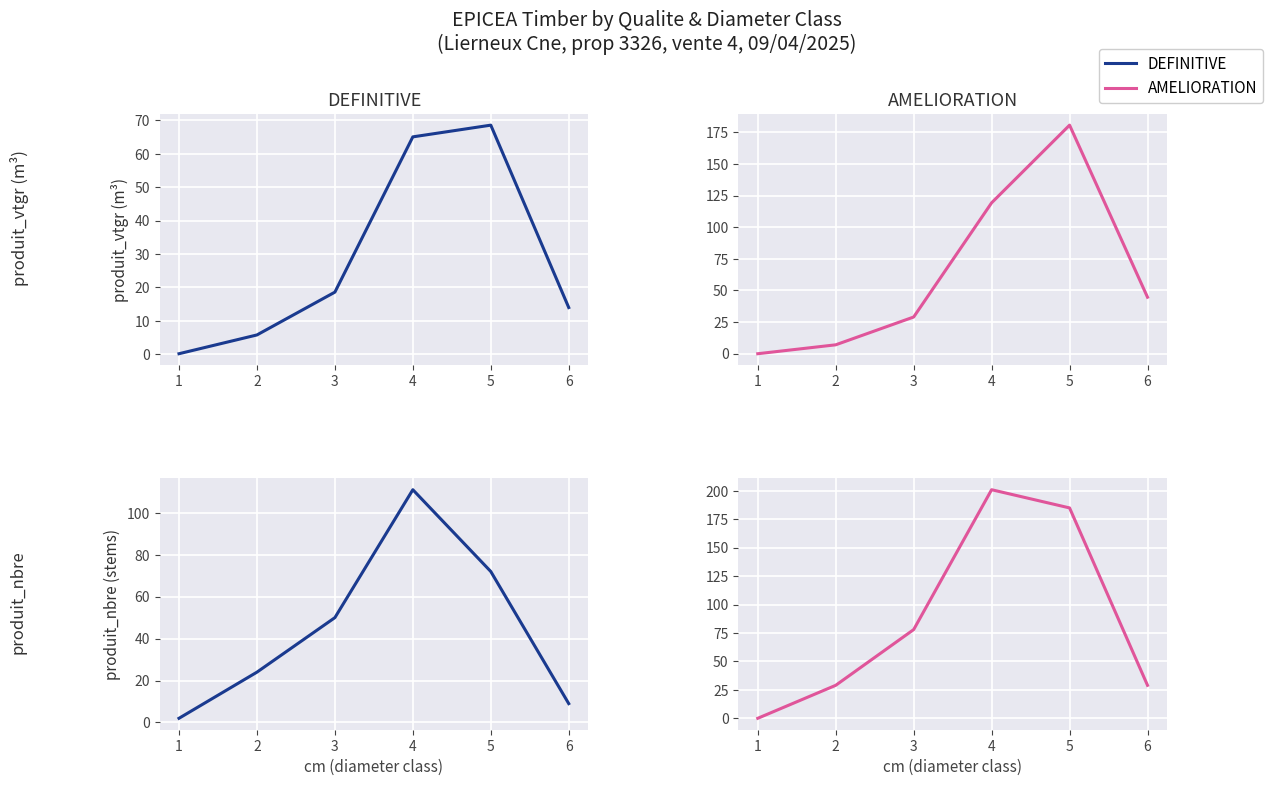

Rank the series by their average value, from lowest to highest.

DEFINITIVE, AMELIORATION